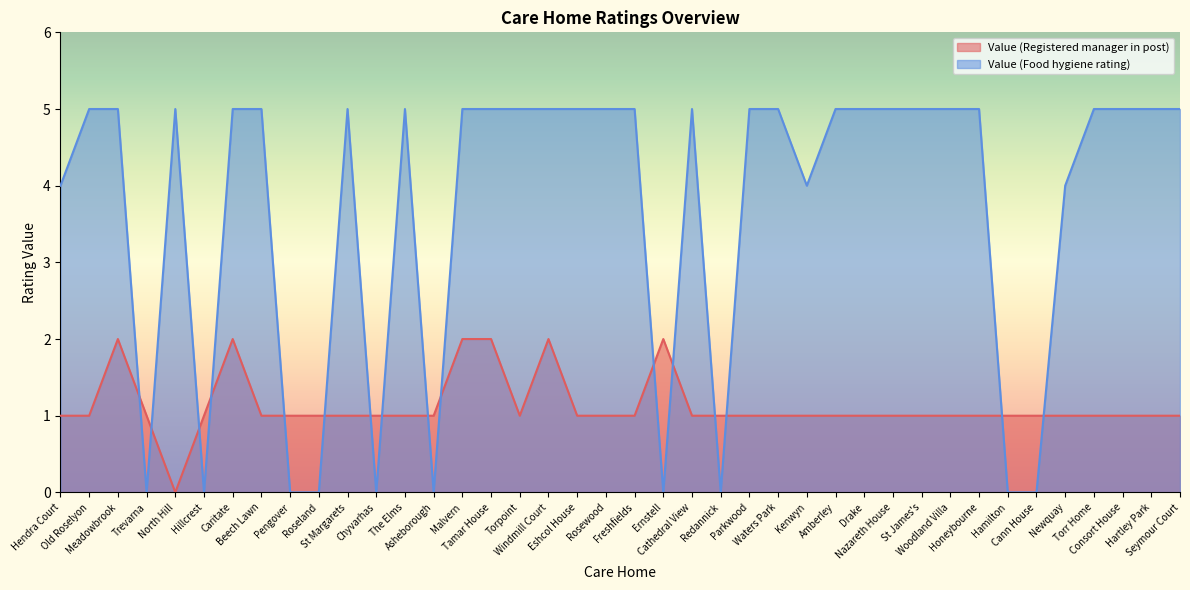

At how many categories does at least one series exceed 2?

30